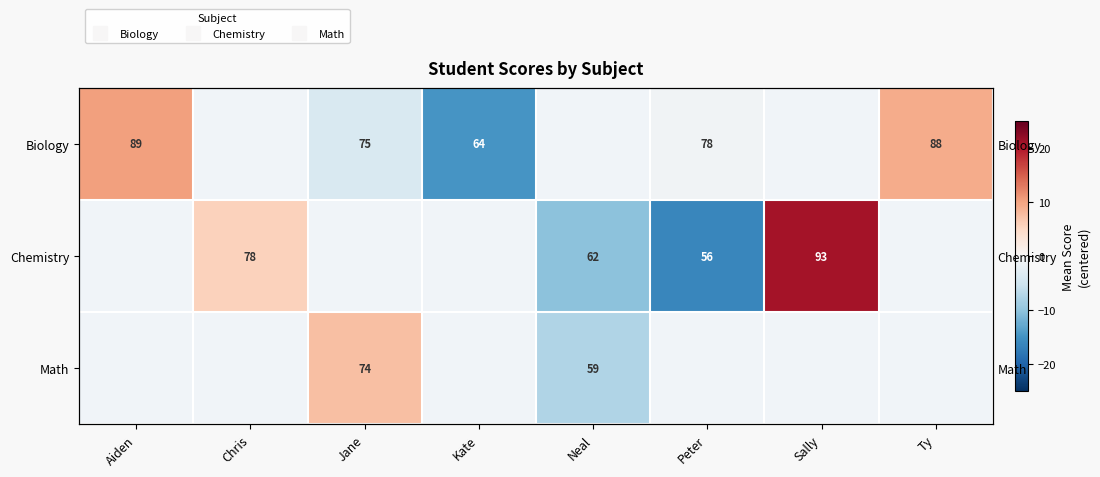

How many negative values does the Biology series have?

3